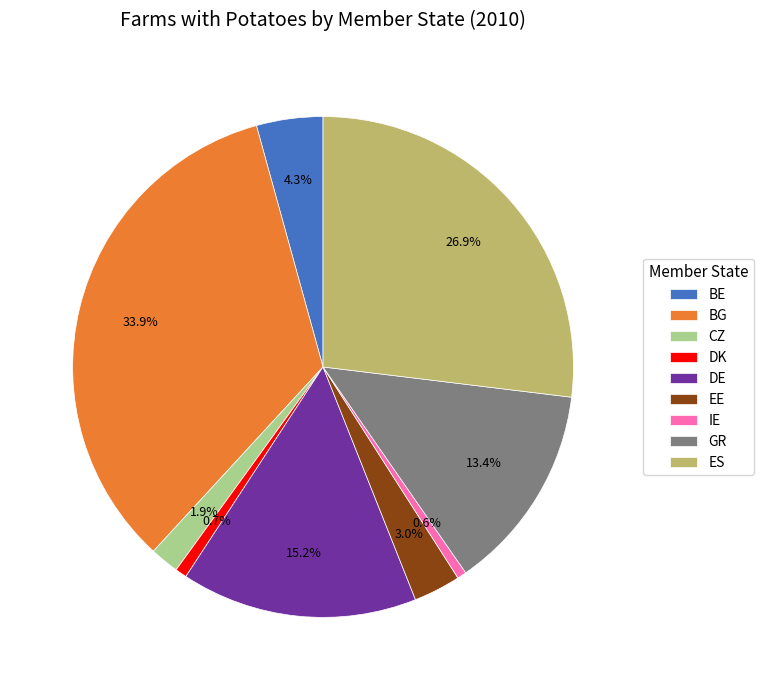

What is the total percentage of BG and IE?

34.5%